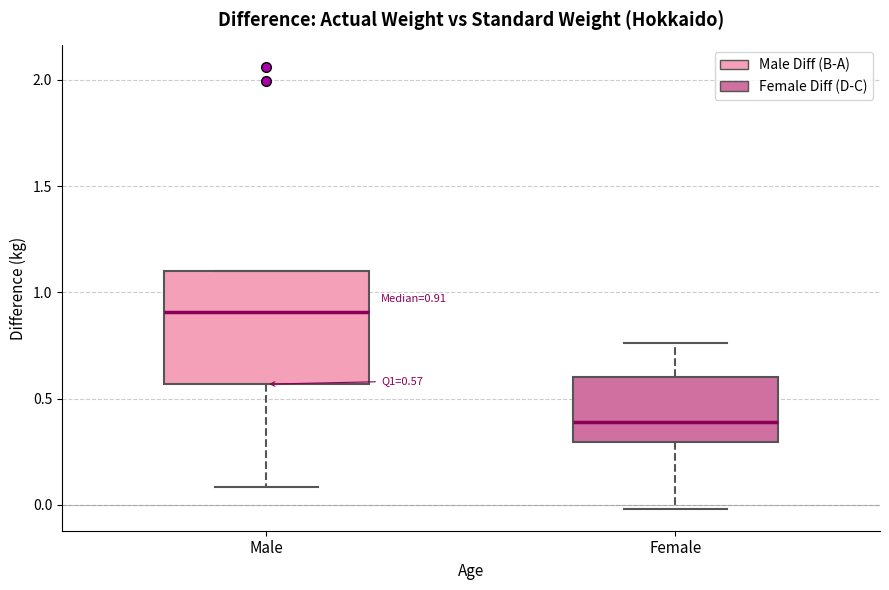

Which box's median line is the lowest?

Female